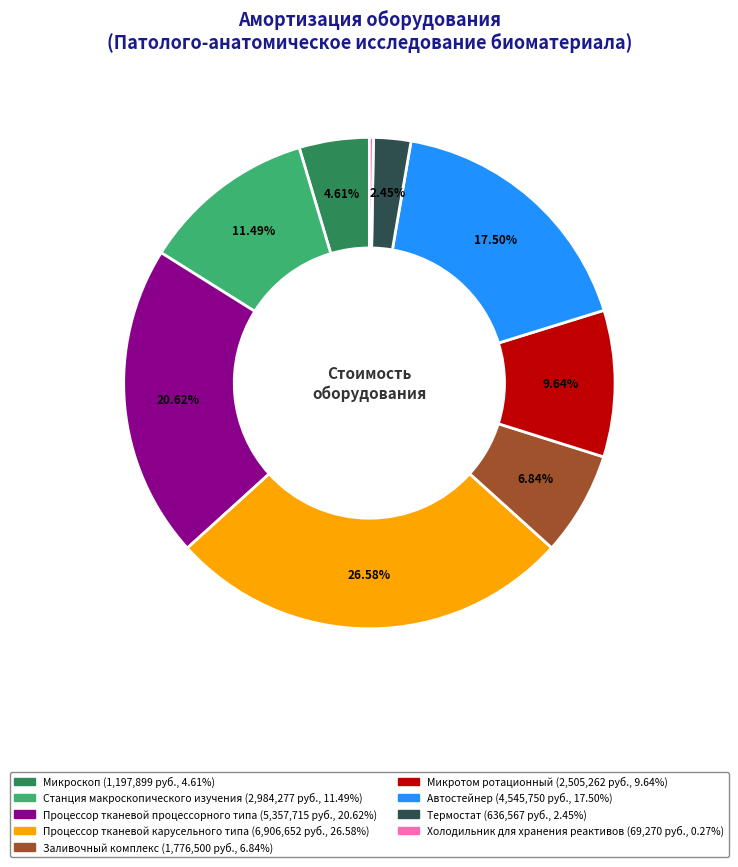

Which category has the biggest portion of the pie?

Процессор тканевой карусельного типа